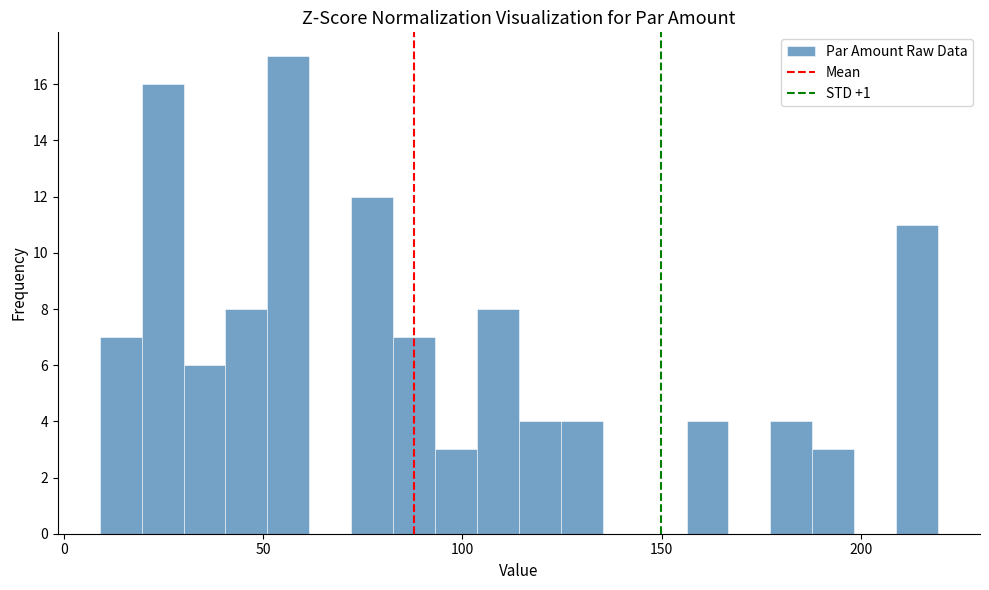

Around what value on the x-axis is the tallest bar? Give the approximate position of its centre, as read against the axis.

55